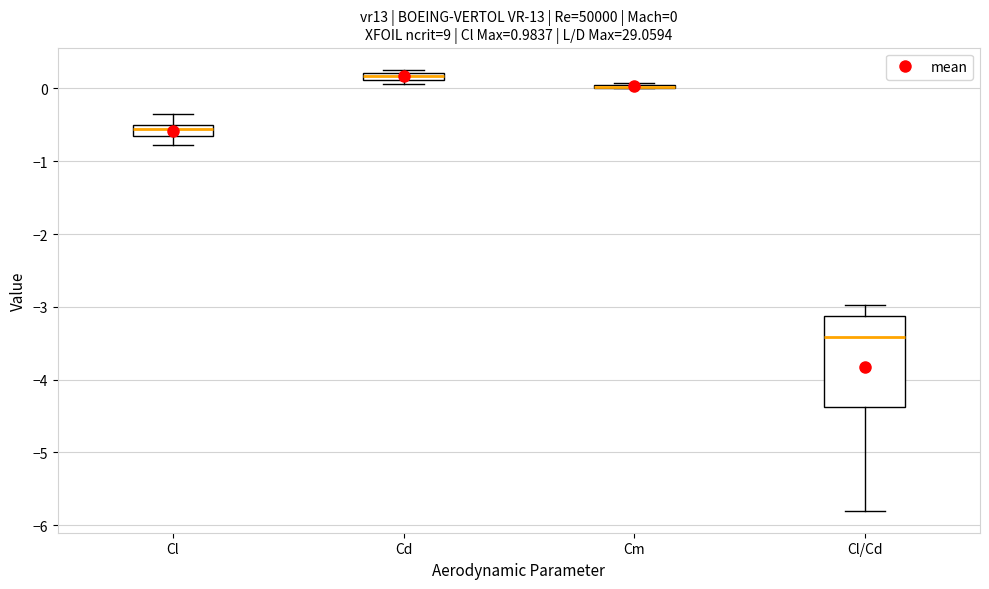

Which box is the tallest, from its lower edge to its upper edge?

Cl/Cd